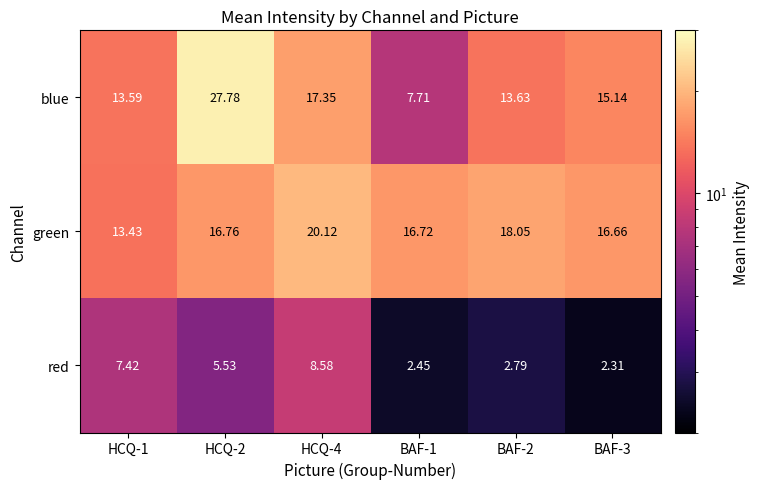

How many series are shown in this chart?

3